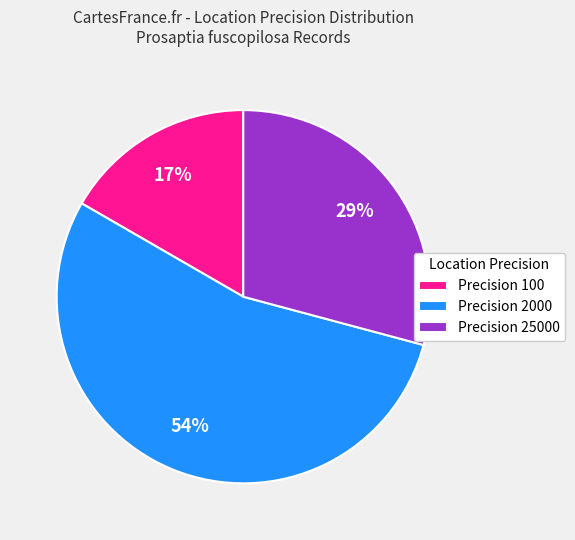

The Precision 100 slice represents 17% of the pie. True or false?

True